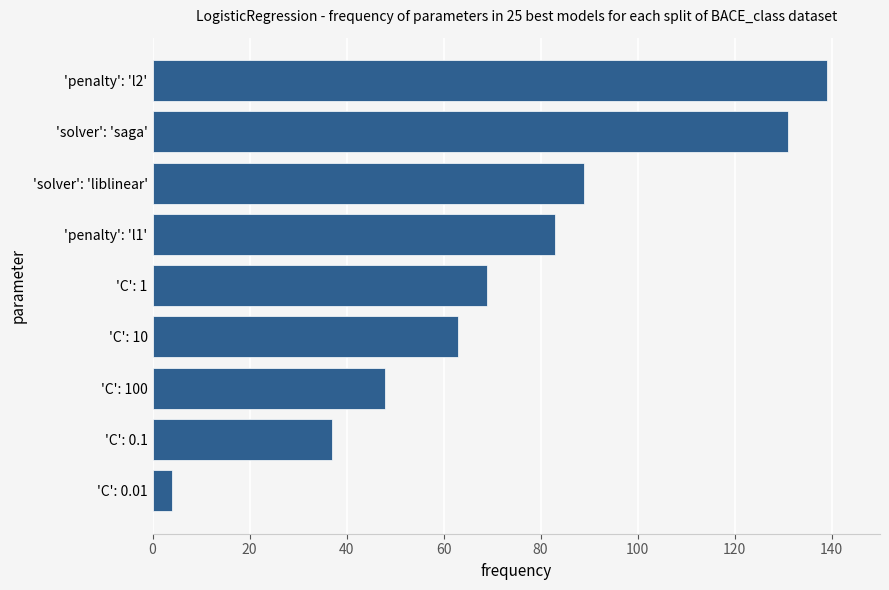

At which category does the chart reach its minimum across all series?

'C': 0.01